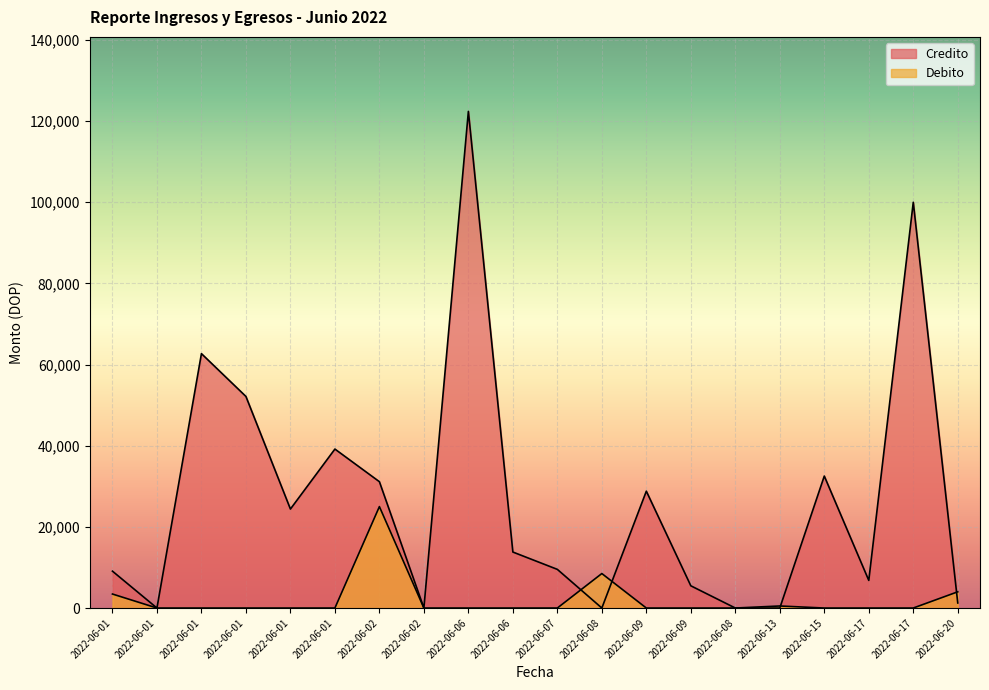

What is the total value across all series at 2022-06-06?

122400.0